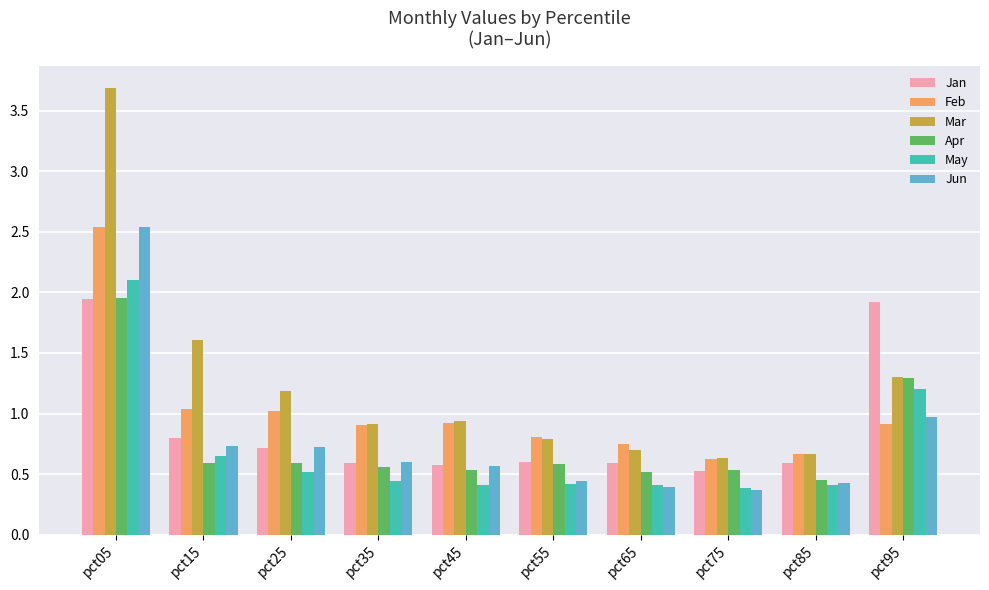

What is the maximum value shown in the chart?

3.7